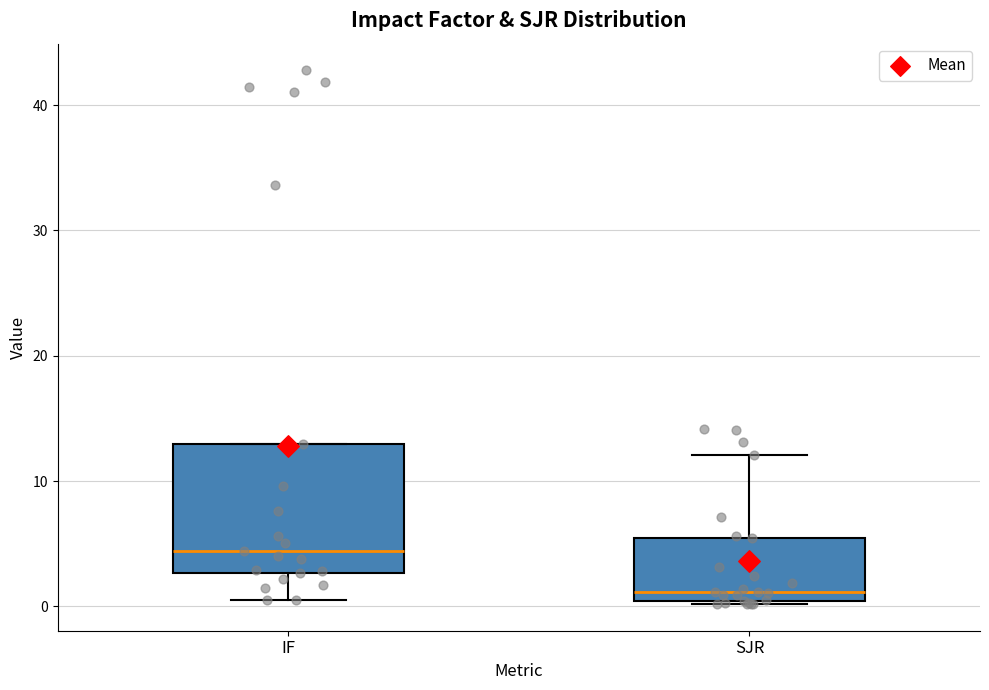

Where does the lower whisker of the box for IF end on the y-axis? The values are not printed on the chart, so give them approximately, as read against the axis.

1